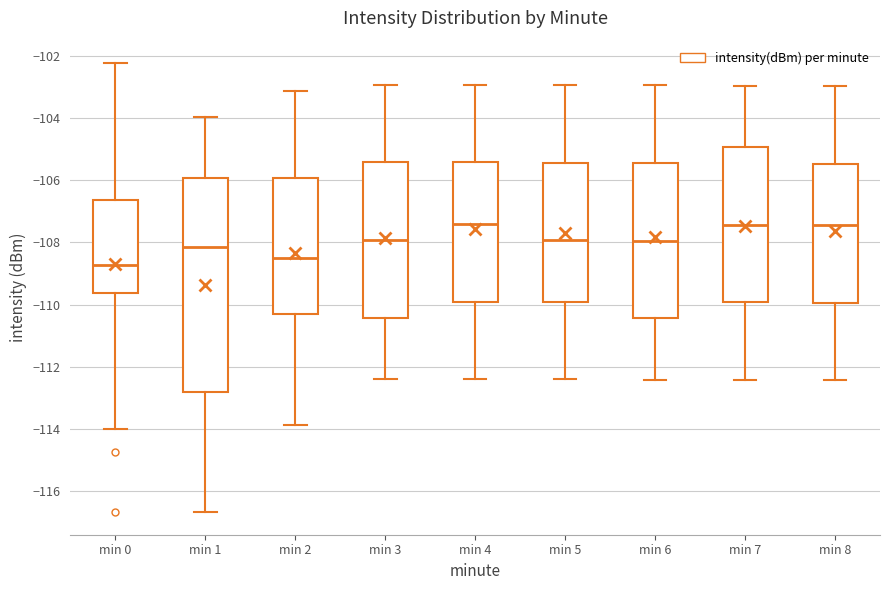

Where is the lower edge of the box for min 6 on the y-axis? The values are not printed on the chart, so give them approximately, as read against the axis.

-110.4